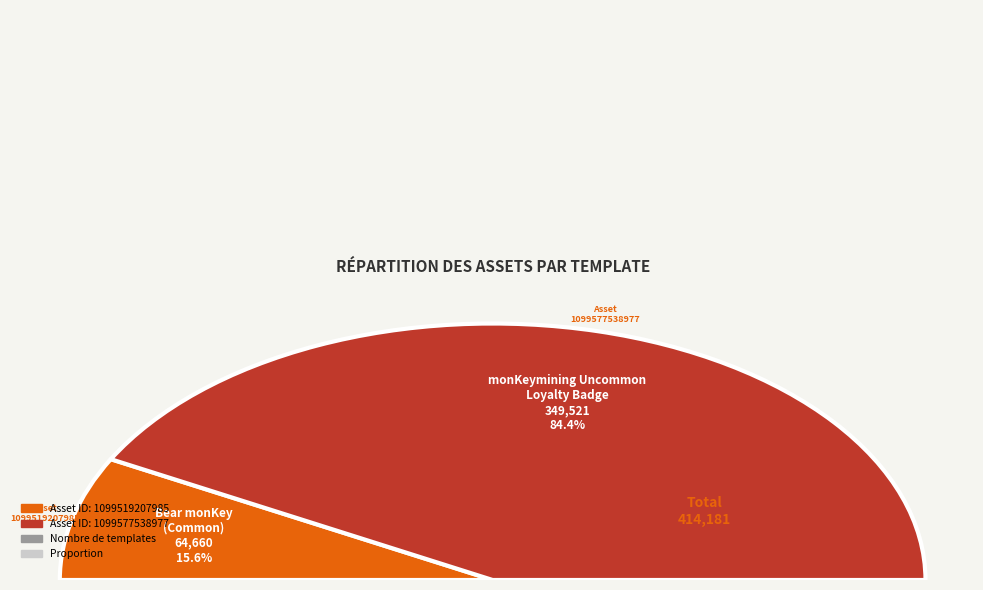

How many slices are in this pie chart?

2